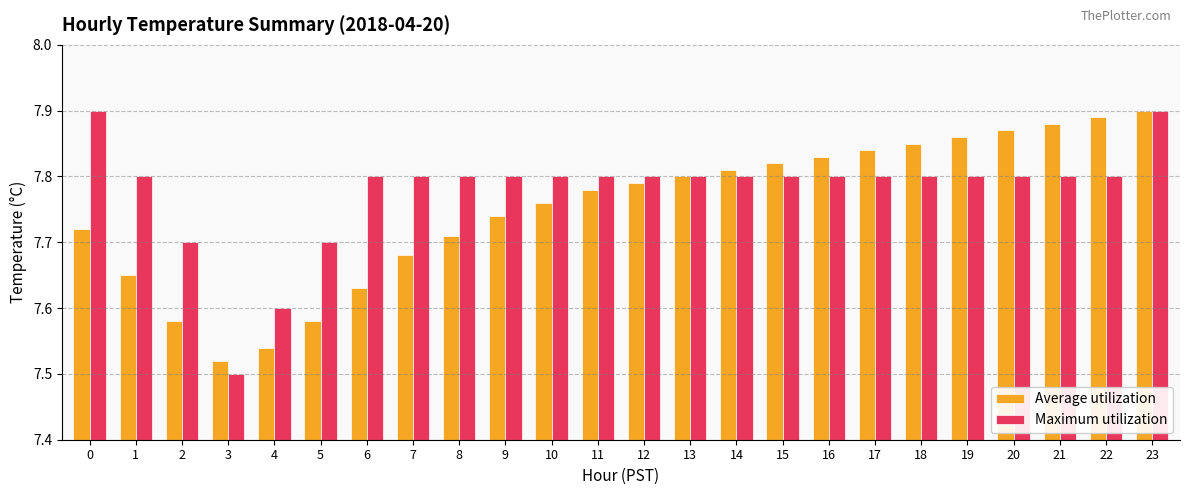

The value of Average utilization at 0 is 7.7. True or false?

True